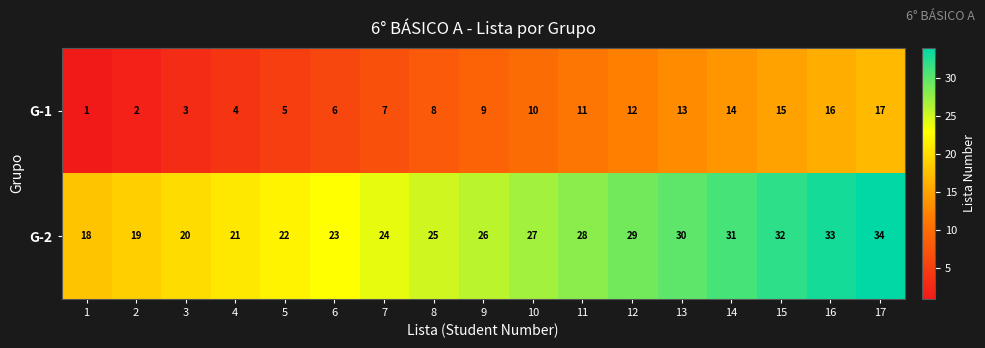

Rank the categories by G-1 value from highest to lowest.

17, 16, 15, 14, 13, 12, 11, 10, 9, 8, 7, 6, 5, 4, 3, 2, 1